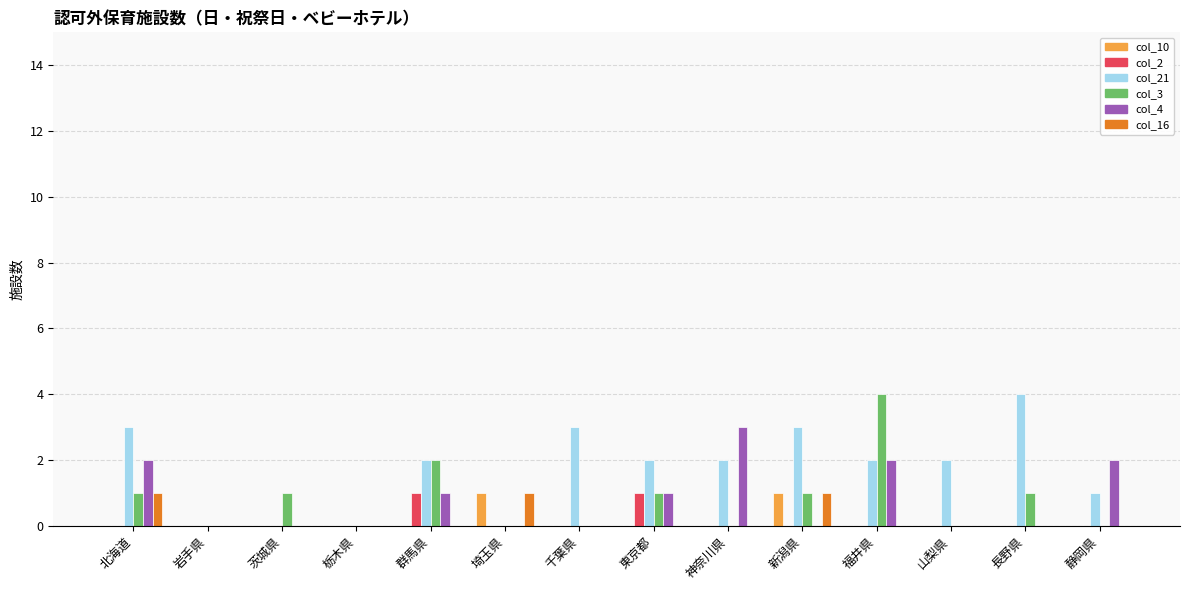

Which series changed the most between 茨城県 and 長野県?

col_21